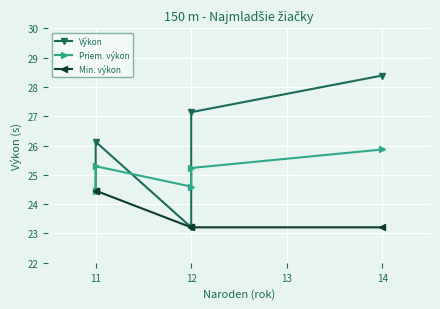

Is it true that Priem. výkon equals 25.9 at 14?

True